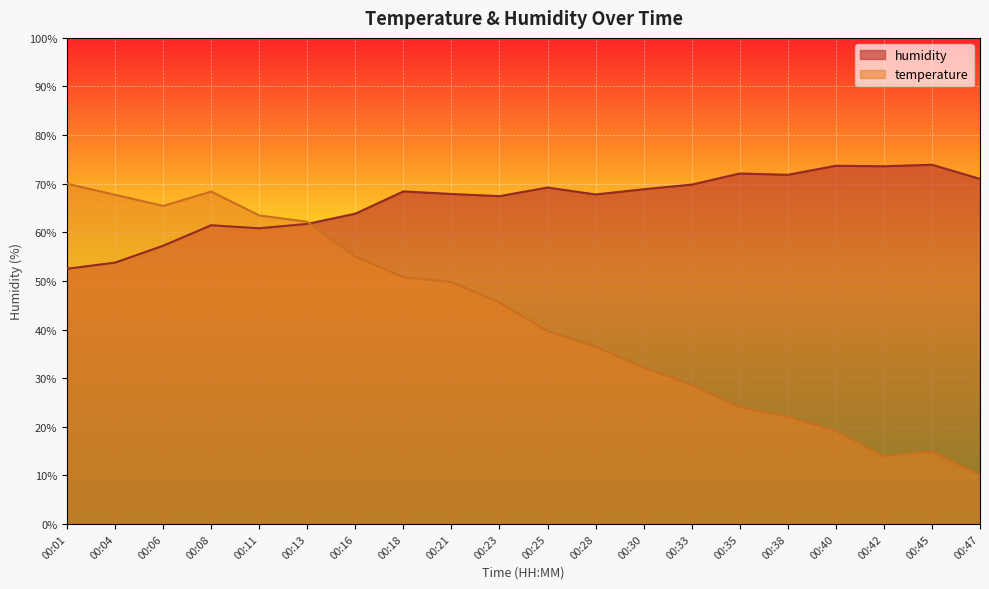

What is the difference between the second highest and second lowest values in the humidity series?

19.9